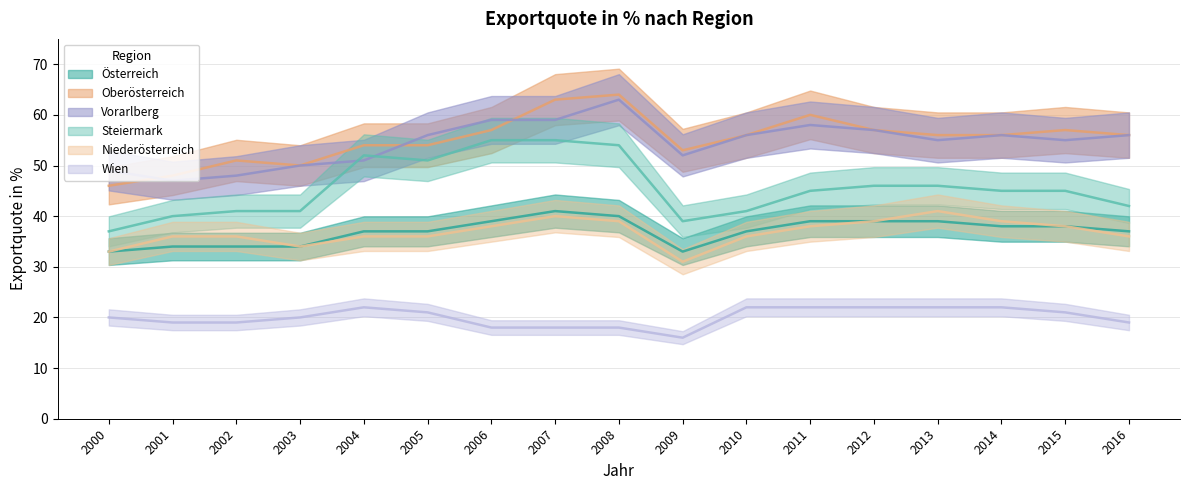

At 2003, list the series in order from smallest to largest.

Wien, Österreich, Niederösterreich, Steiermark, Oberösterreich, Vorarlberg